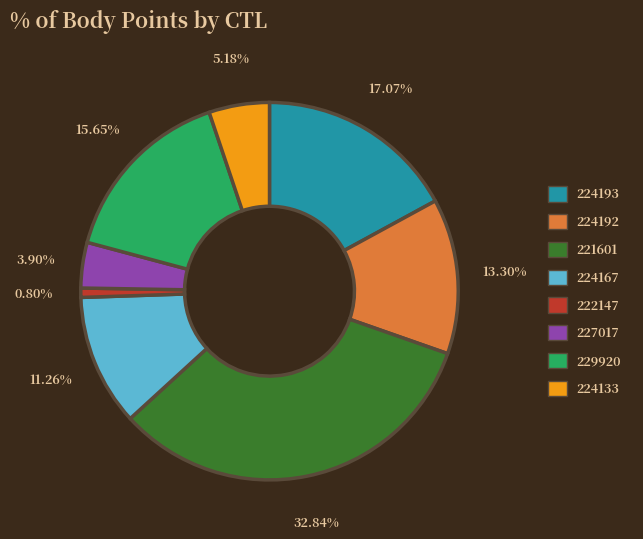

Which category has the biggest portion of the pie?

221601